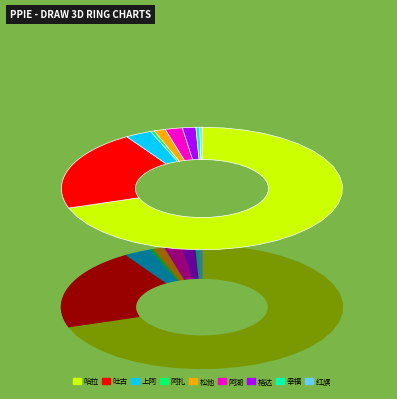

What is the change in value from 松他克乡 to 格达良乡?

+85783.9